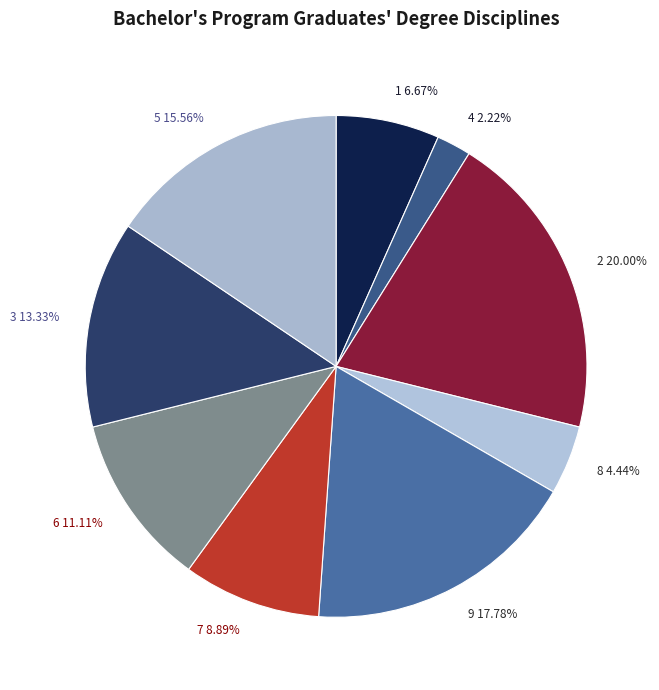

Rank the categories by value from lowest to highest.

4, 8, 1, 7, 6, 3, 5, 9, 2